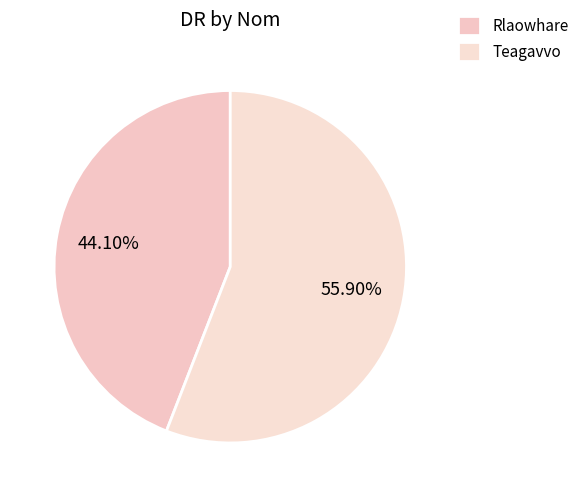

Which slice is the largest?

Teagavvo